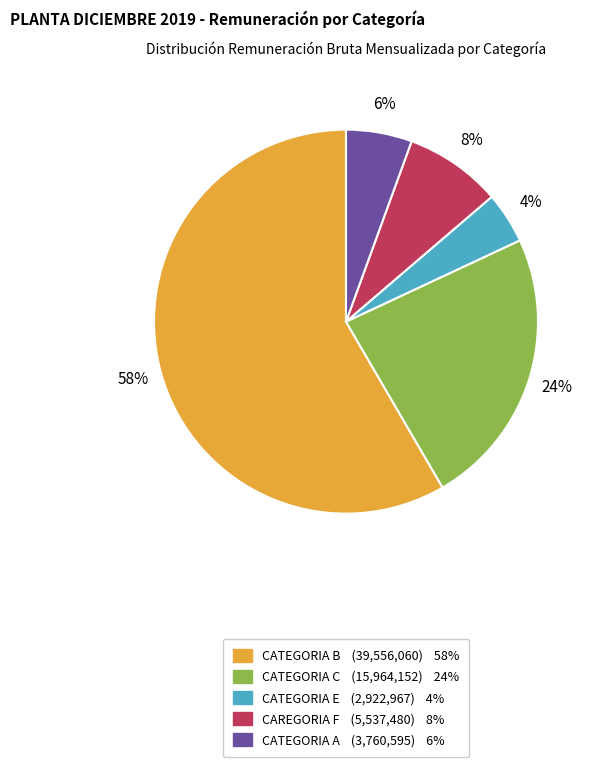

To the nearest percent, what portion does CATEGORIA B represent?

58%